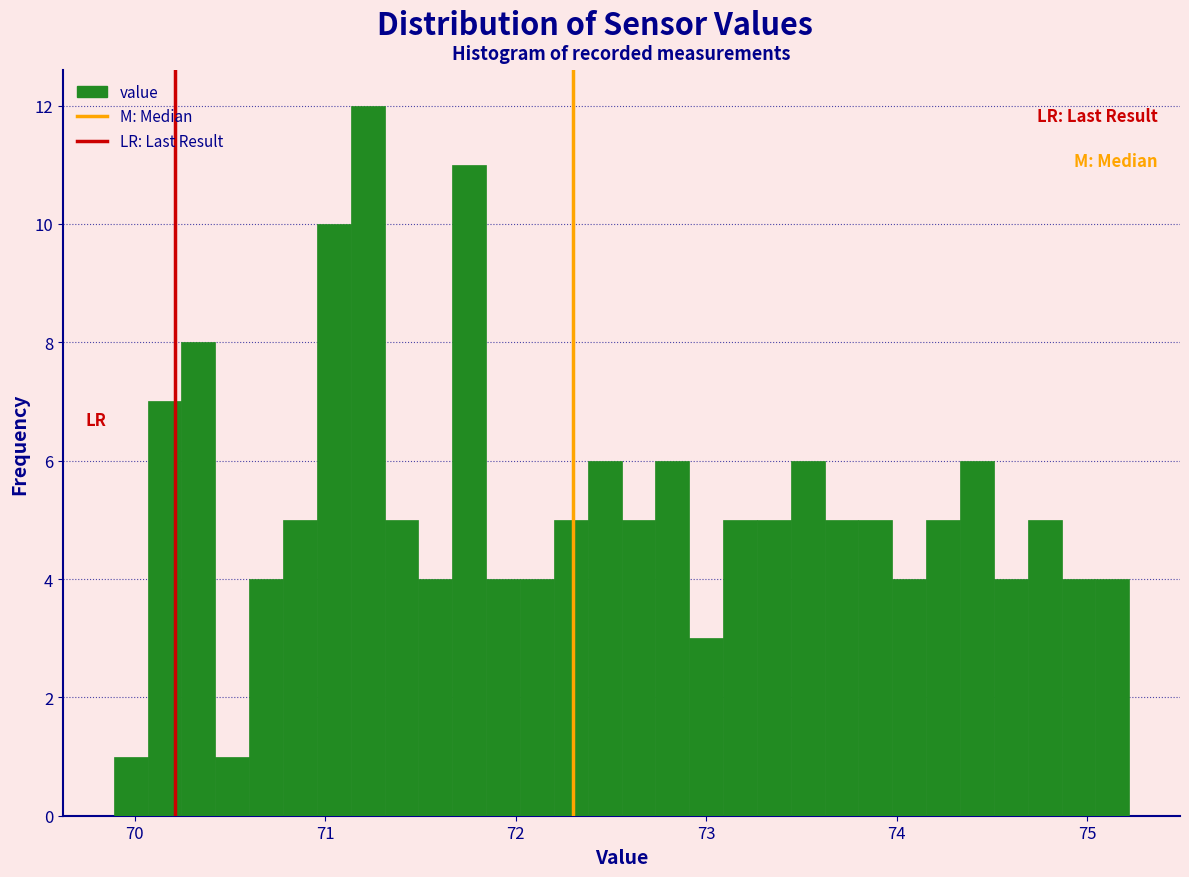

Read against the x-axis, roughly where is the centre of the tallest bar?

71.2